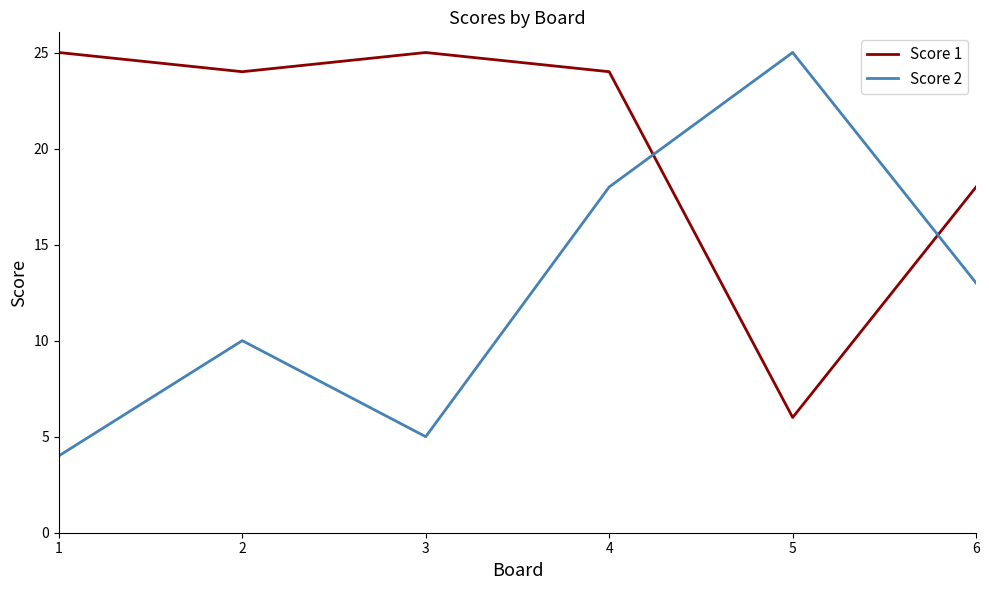

Which series has the largest total across all categories?

Score 1